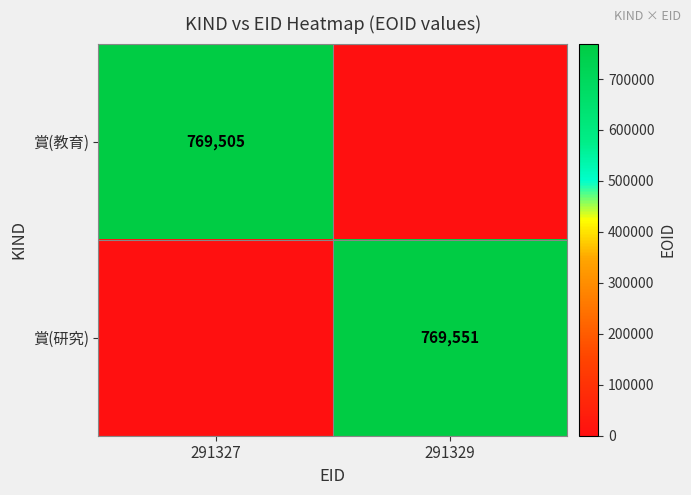

True or false: 賞(研究) has a value of 1081449 at 291329.

False